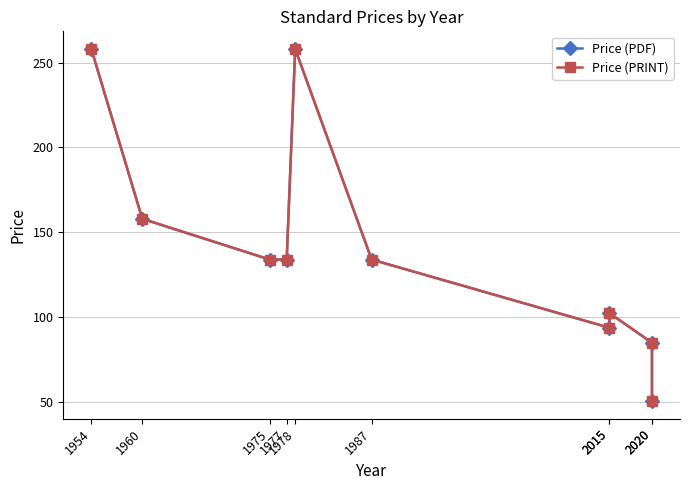

At which category is the sum across all series the highest?

1954